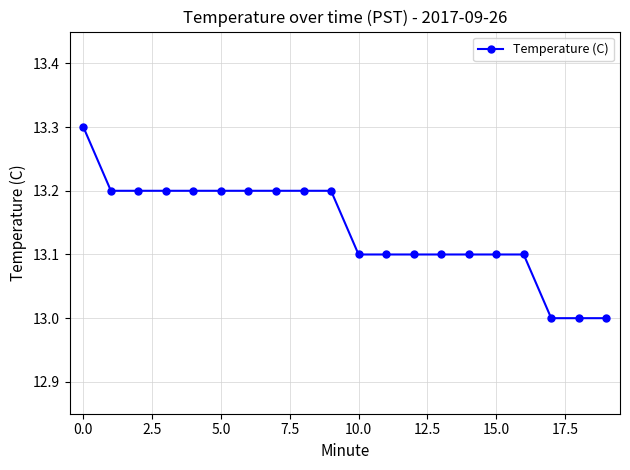

What is the maximum value shown in the chart?

13.3